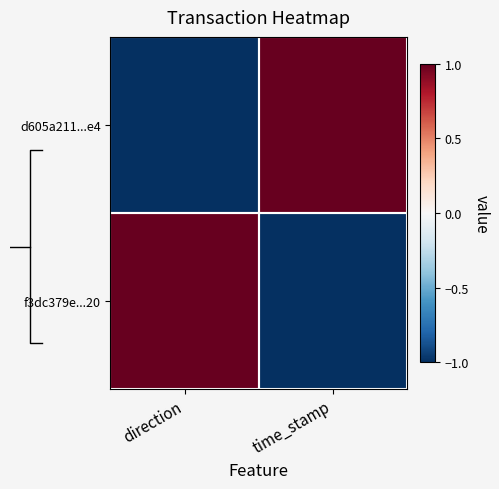

Reading right to left, what are all the values shown in this chart?

d605a211...e4: time_stamp=1	direction=-1
f3dc379e...20: time_stamp=-1	direction=1